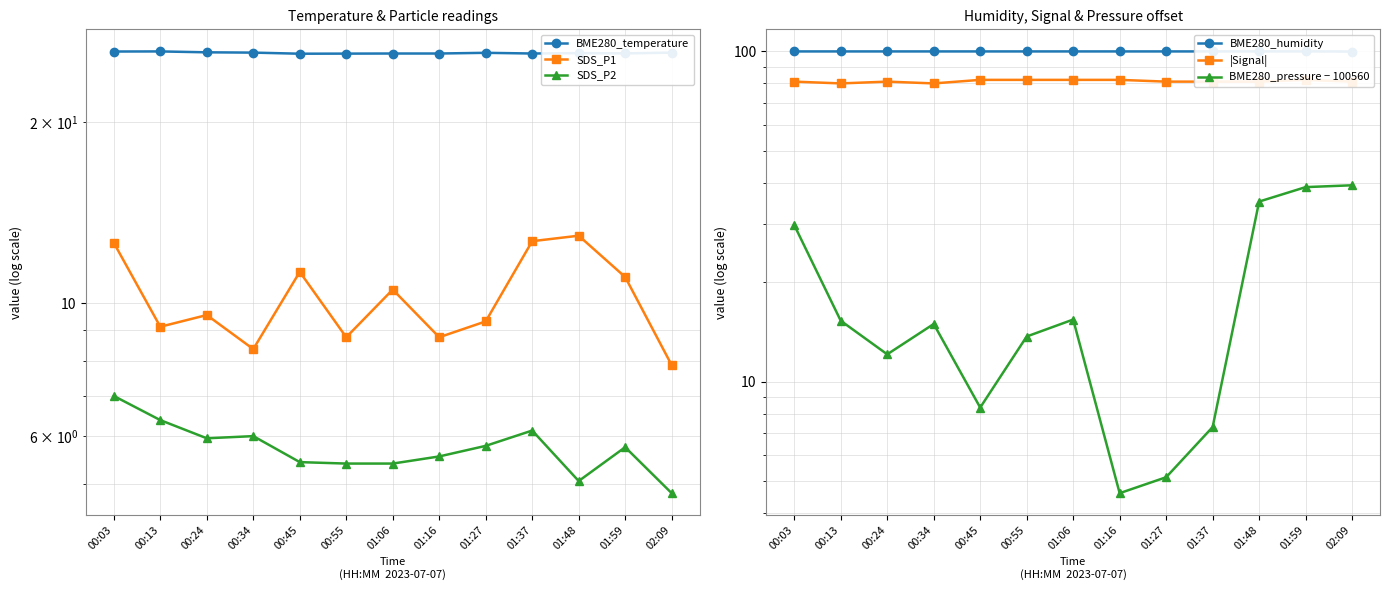

Reading left to right, transcribe all the data shown in this chart.

BME280_temperature: 26.3	26.3	26.2	26.1	26.0	26.1	26.1	26.1	26.1	26.1	26.1	26.1	26.1
SDS_P1: 12.6	9.1	9.6	8.4	11.3	8.8	10.5	8.8	9.3	12.7	12.9	11.1	7.9
SDS_P2: 7.0	6.4	6.0	6.0	5.4	5.4	5.4	5.5	5.8	6.1	5.0	5.8	4.8
BME280_humidity: 100.0	100.0	100.0	100.0	100.0	100.0	100.0	100.0	100.0	100.0	100.0	100.0	99.9
|Signal|: 81.0	80.0	81.0	80.0	82.0	82.0	82.0	82.0	81.0	81.0	81.0	82.0	81.0
BME280_pressure − 100560: 29.8	15.3	12.1	14.9	8.3	13.7	15.4	4.6	5.1	7.3	35.1	38.8	39.3